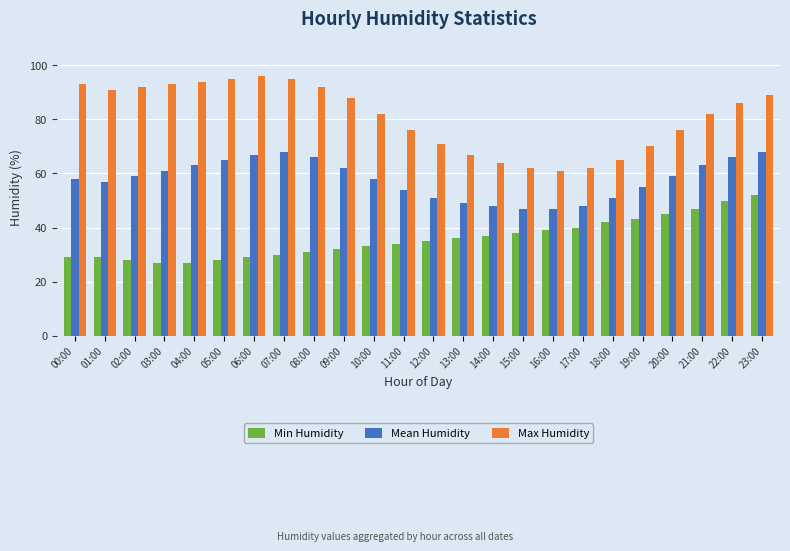

The Mean Humidity series shows 63 at 04:00. True or false?

True